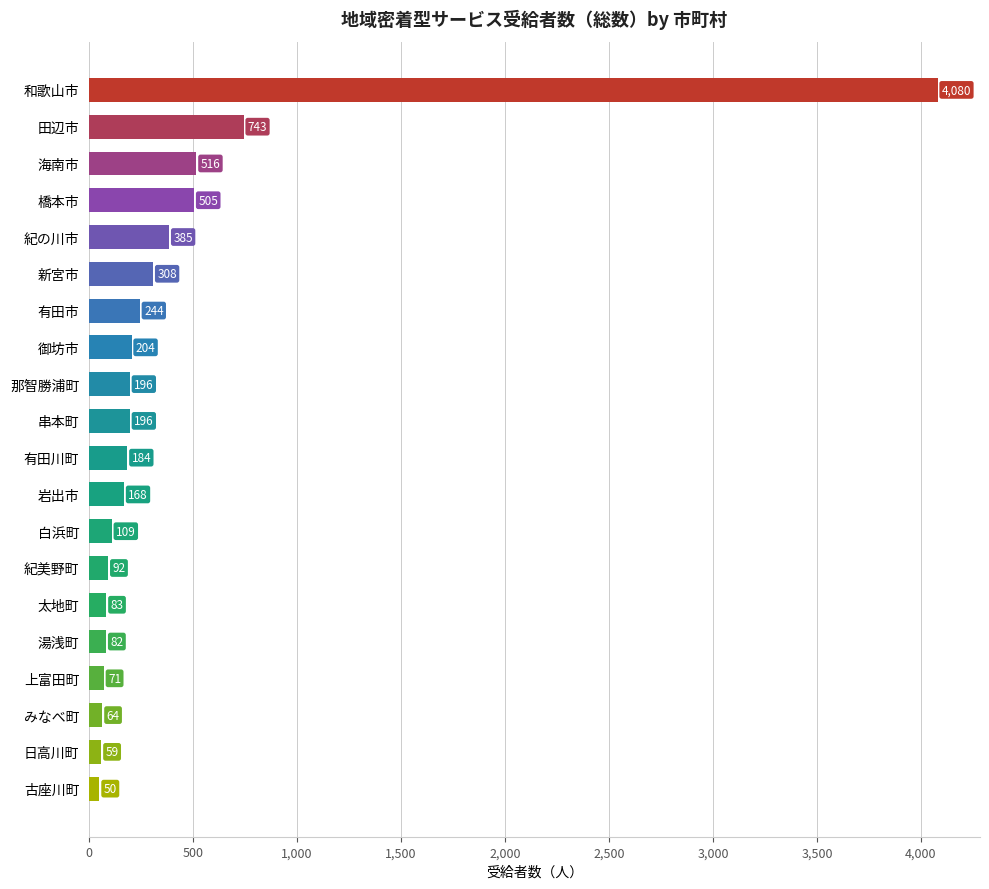

The chart shows a value of 385 at 紀の川市. True or false?

True